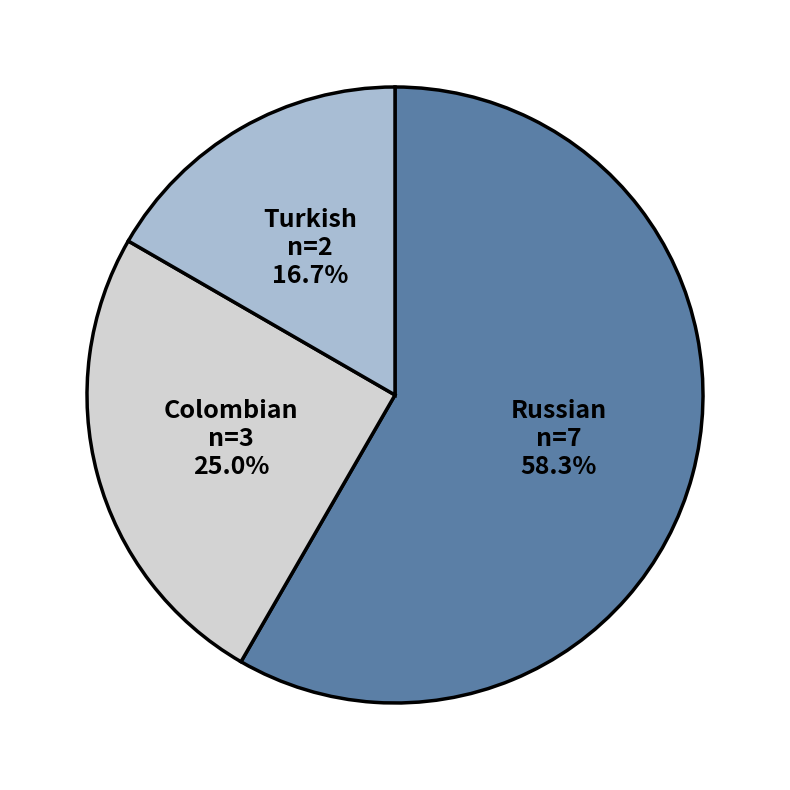

How many segments does this pie chart have?

3